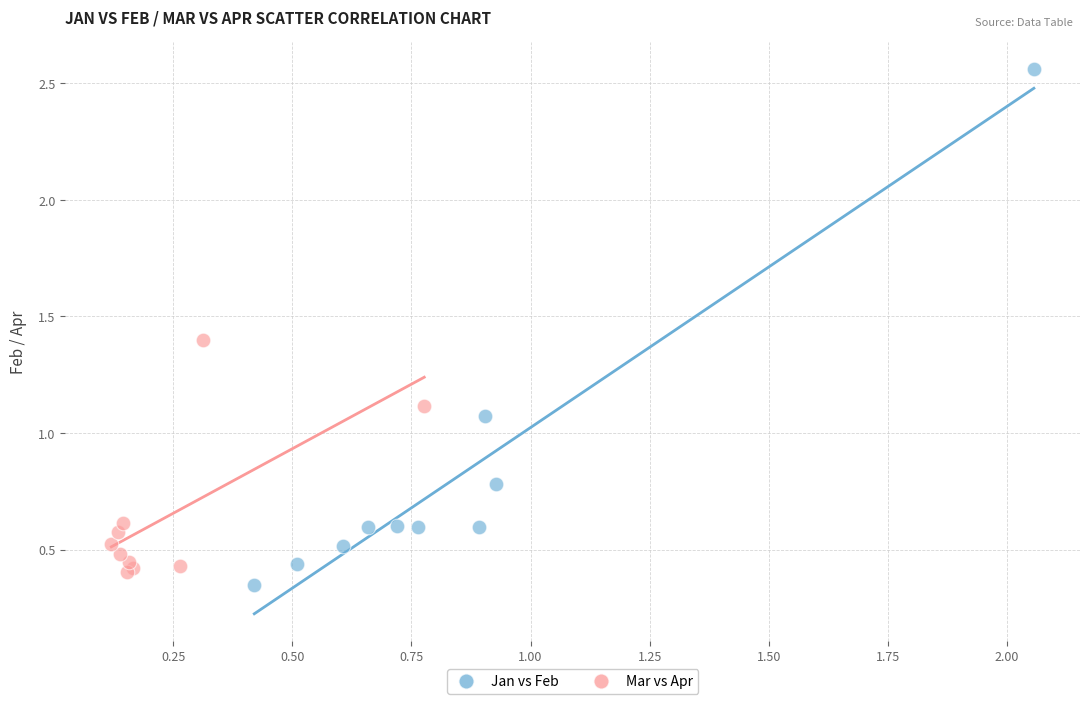

Which series reaches the maximum Y coordinate?

Jan vs Feb